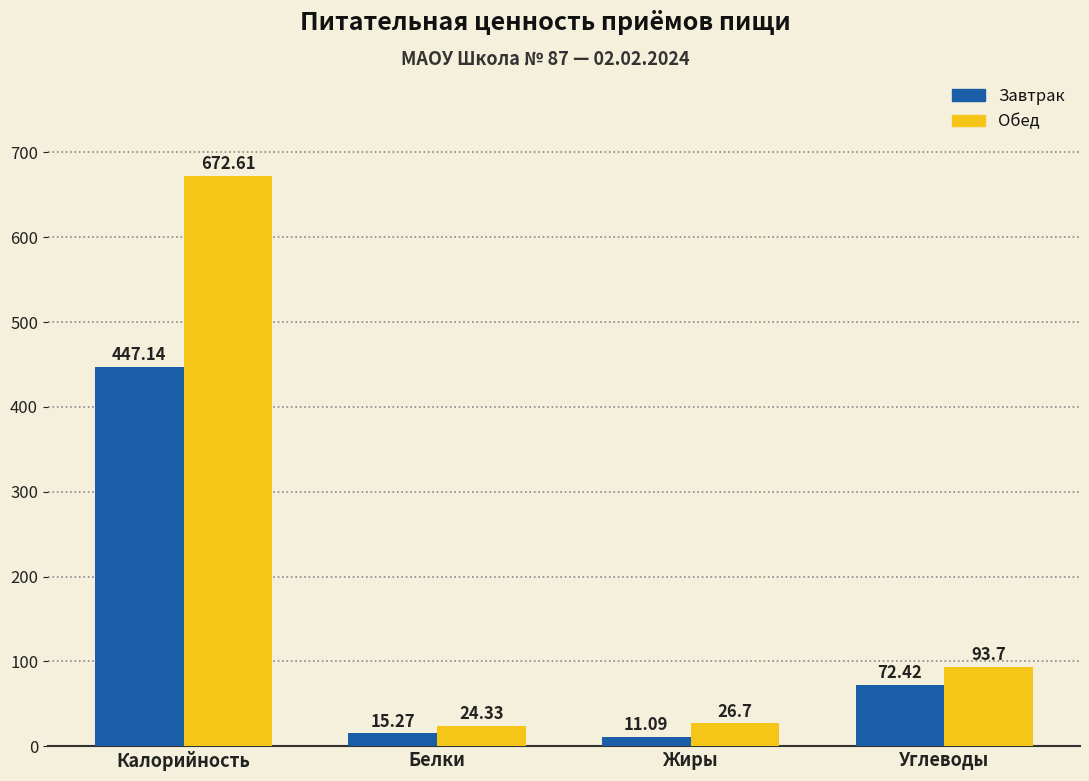

At which label is Обед closest to 348?

Углеводы